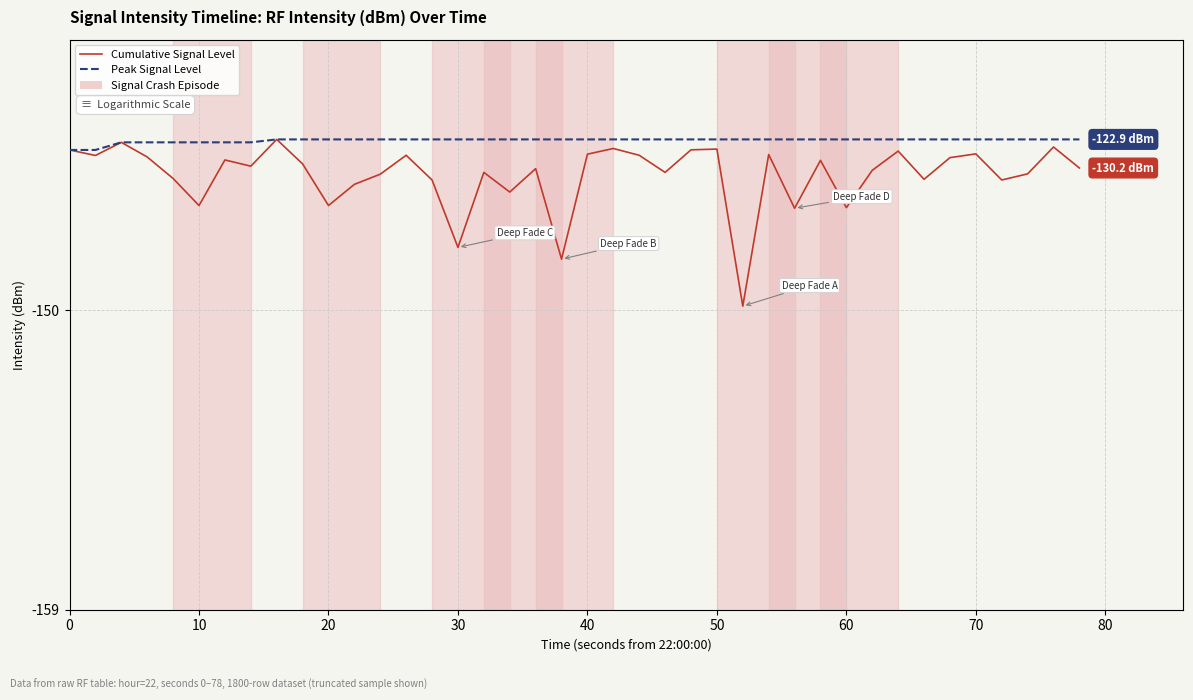

True or false: Cumulative Signal Level and Peak Signal Level cross at least once.

False